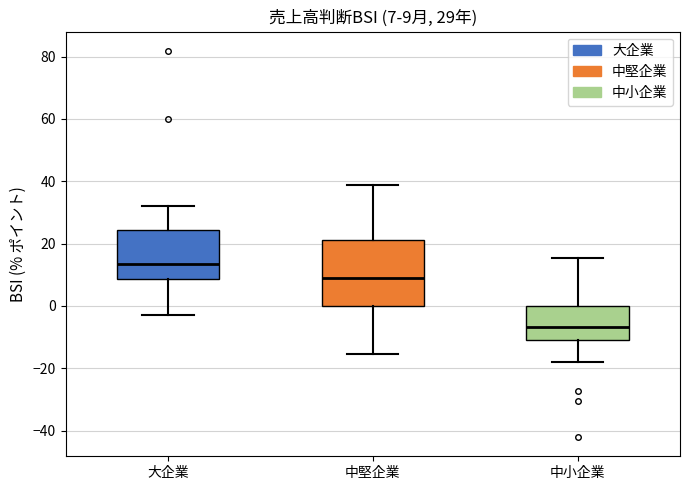

Which box has the highest median line?

大企業